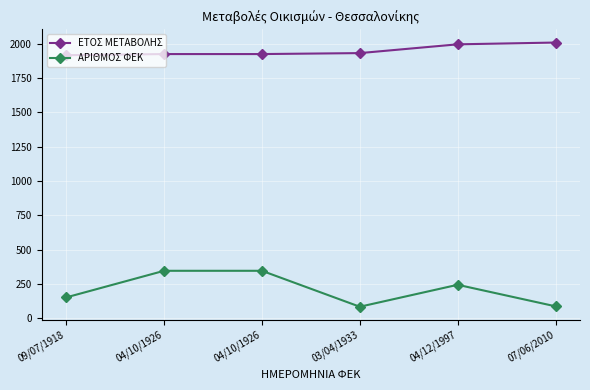

How many lines are shown in the chart?

2